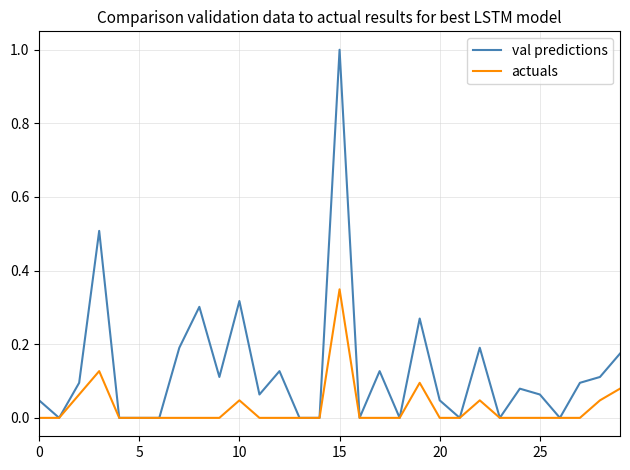

How many lines are shown in the chart?

2